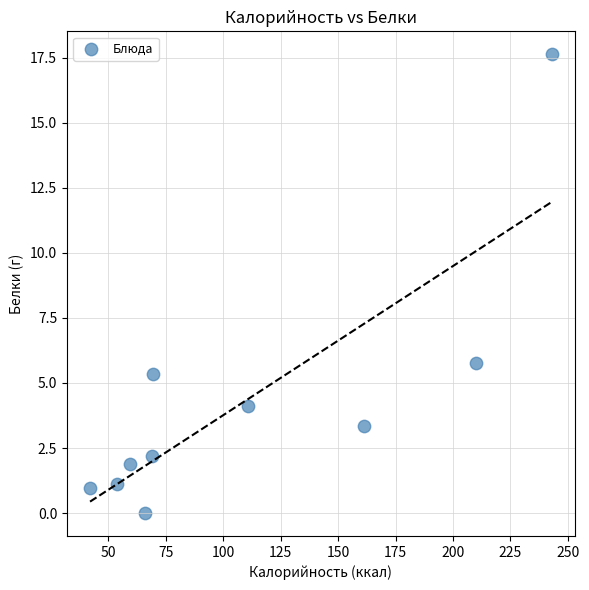

What Y value in the scatter plot is closest to 8?

5.8